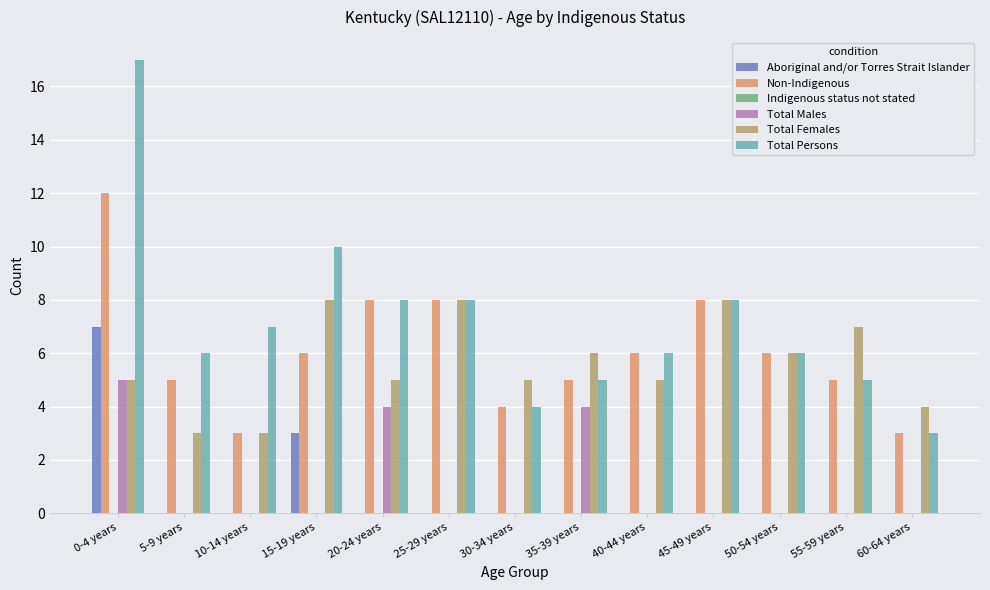

What is the sum of all Total Males values?

13